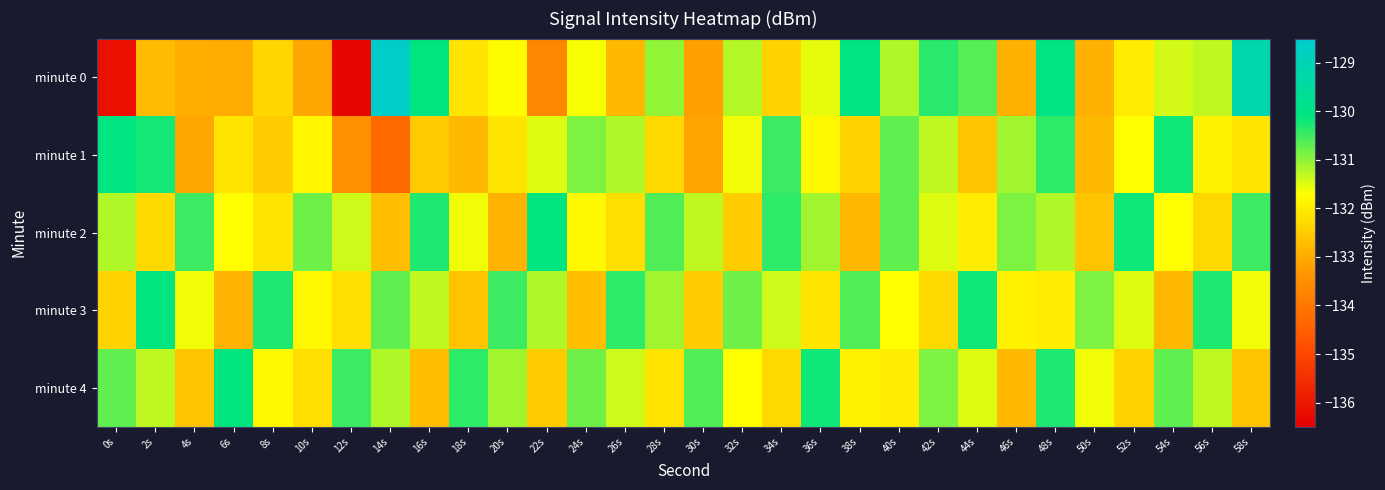

At which category is the sum across all series the highest?

48s